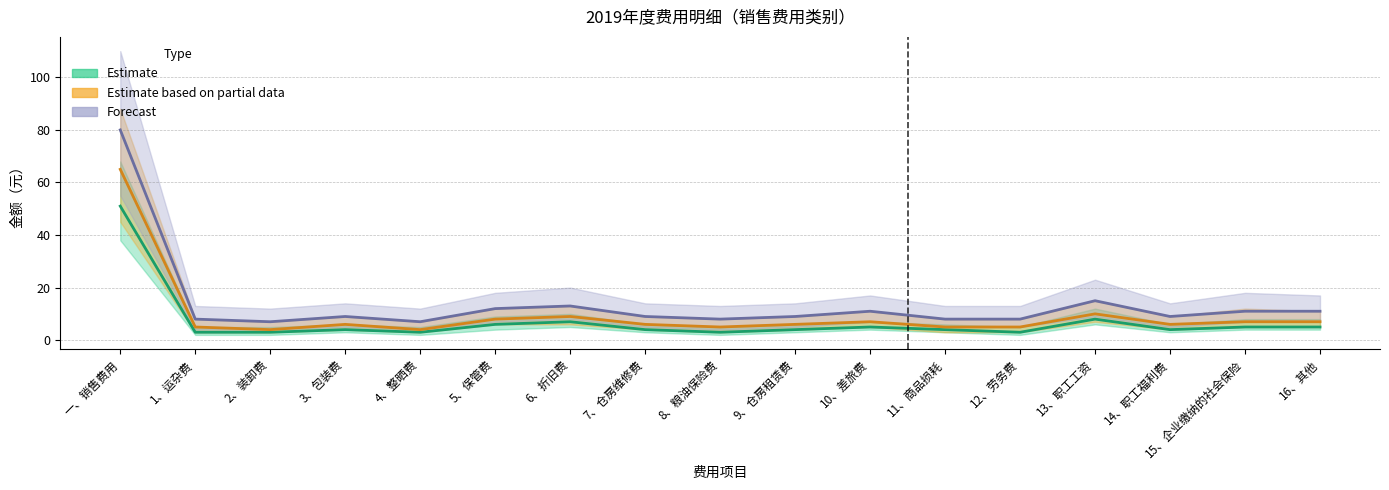

How many distinct data groups are displayed?

3